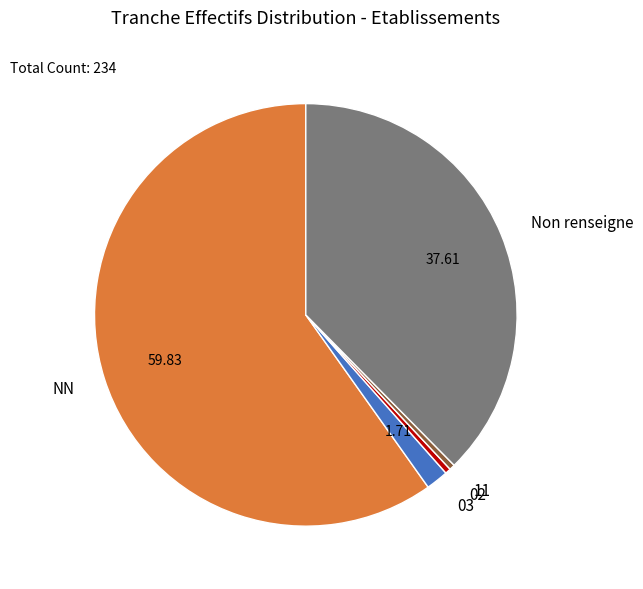

What is the largest slice in the pie chart?

NN